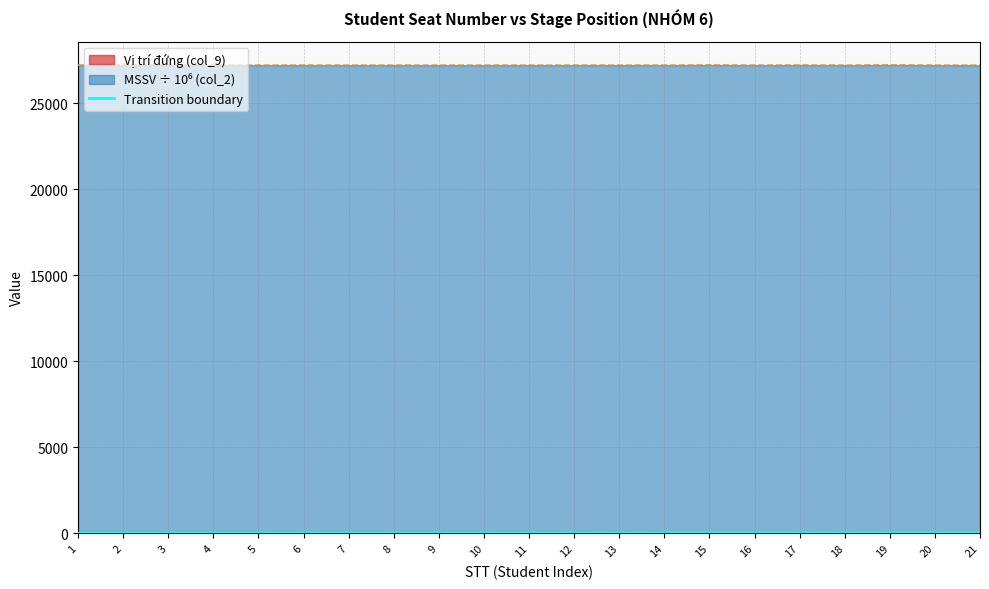

The value at 6 is 10. True or false?

False